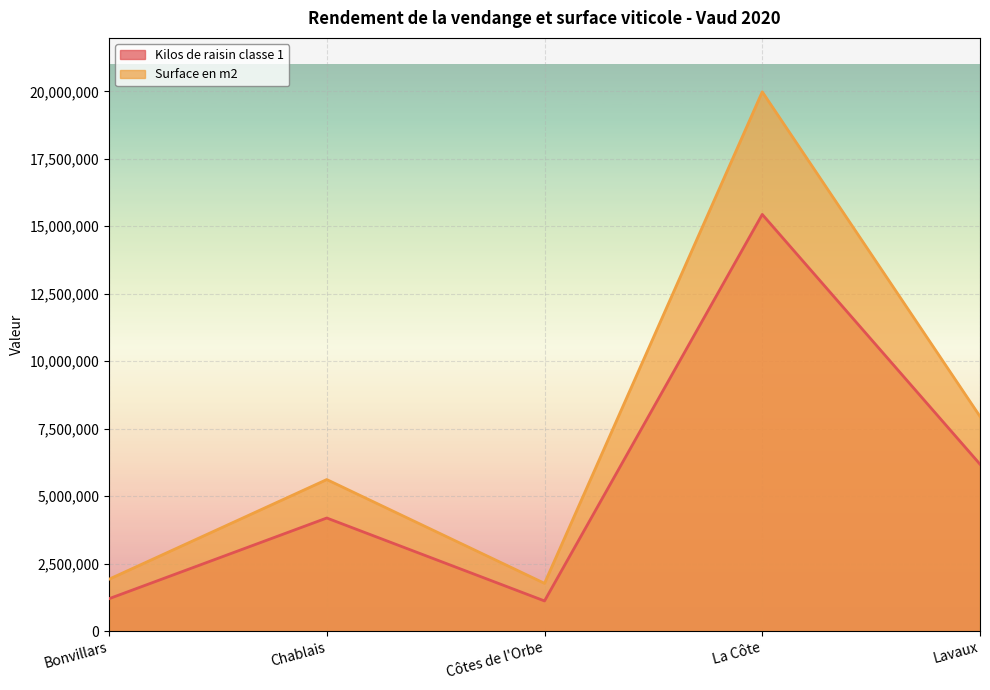

Which has a higher value, La Côte or Chablais?

La Côte